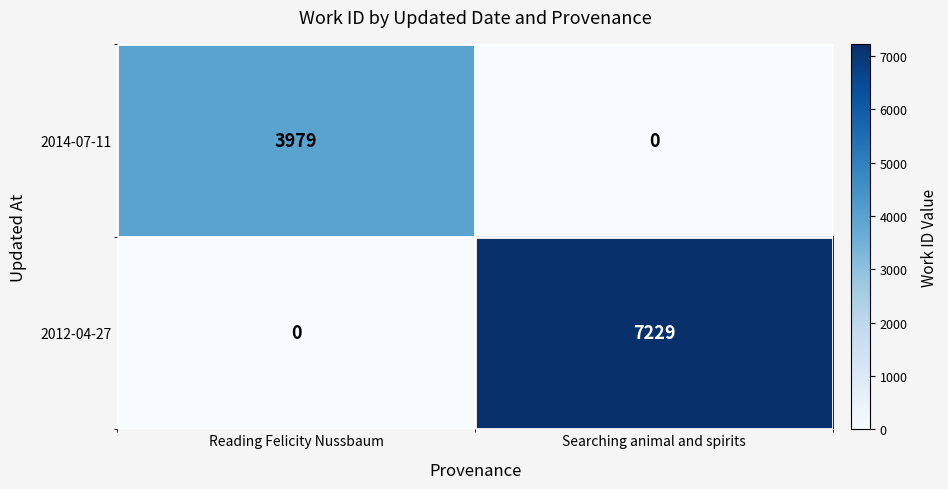

True or false: 2014-07-11 has a value of 0 at Searching animal and spirits.

True